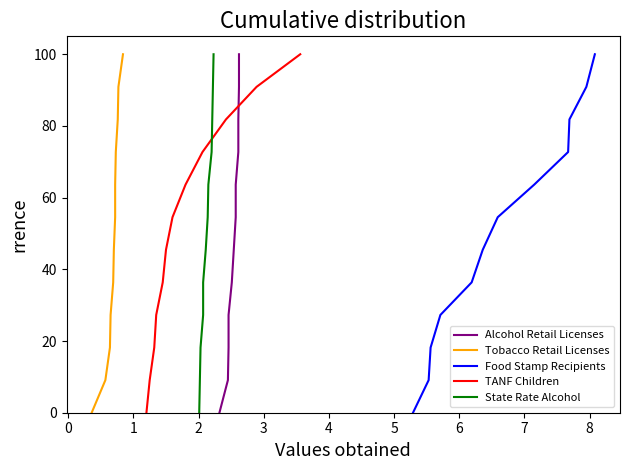

What is the maximum value for Food Stamp Recipients?

100.0